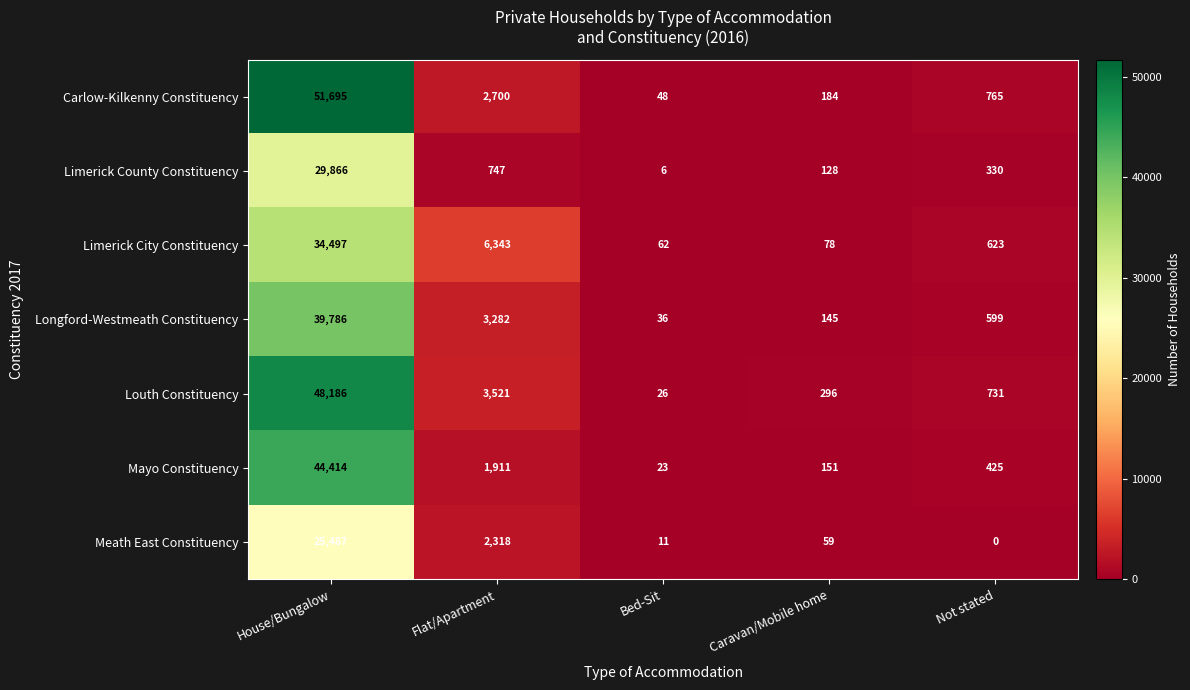

What is the total value across all series at Not stated?

3473